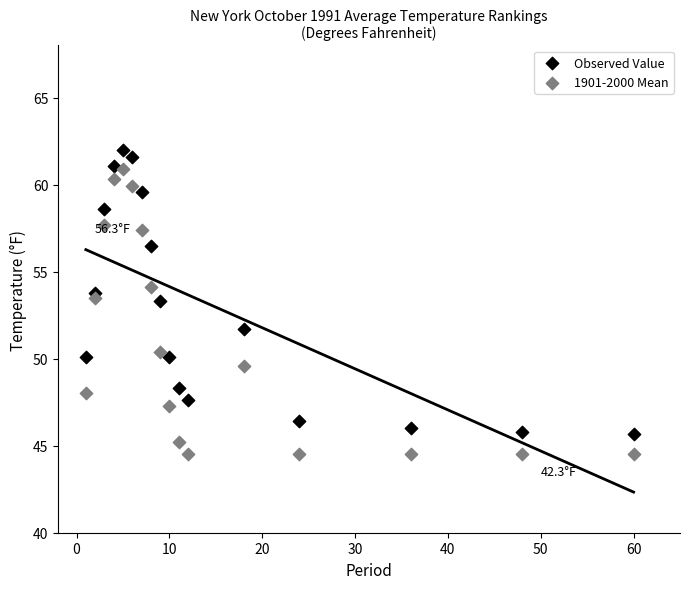

Across all data points, what is the range of X values (max minus min)?

59.0